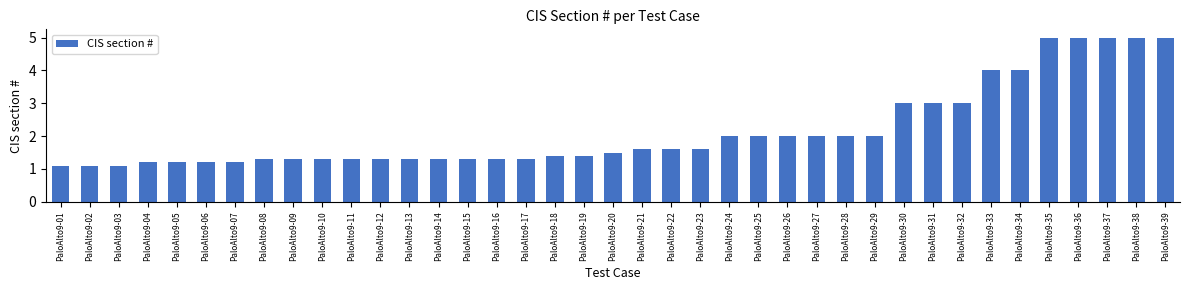

Between PaloAlto9-21 and PaloAlto9-08, which is larger?

PaloAlto9-21